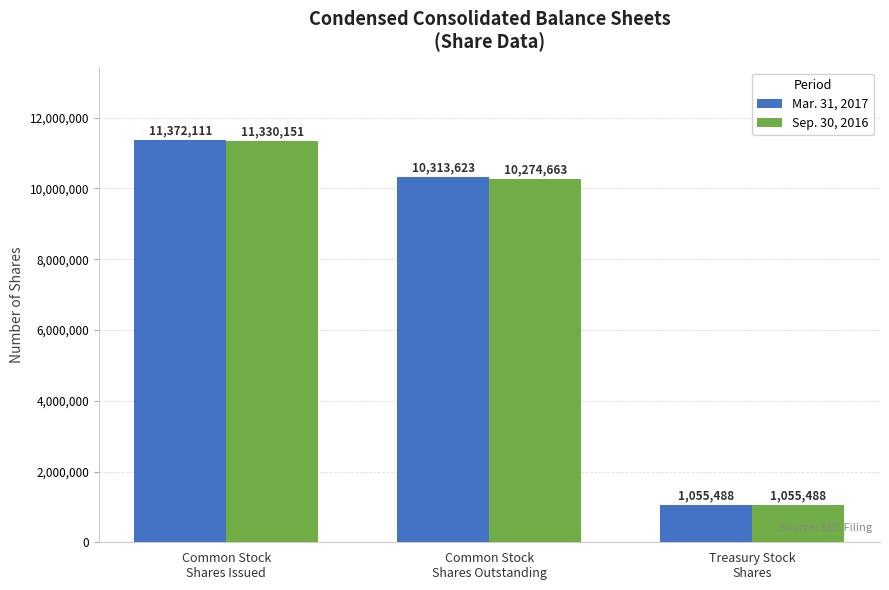

Which series has the largest total across all categories?

Mar. 31, 2017